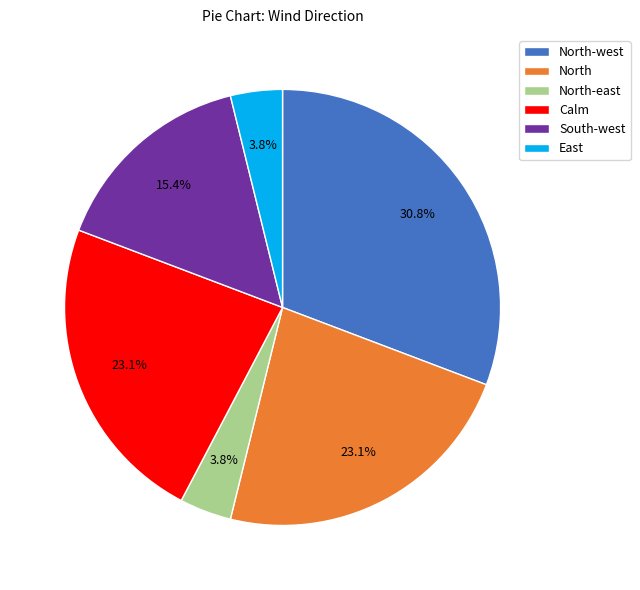

What is the largest slice in the pie chart?

North-west